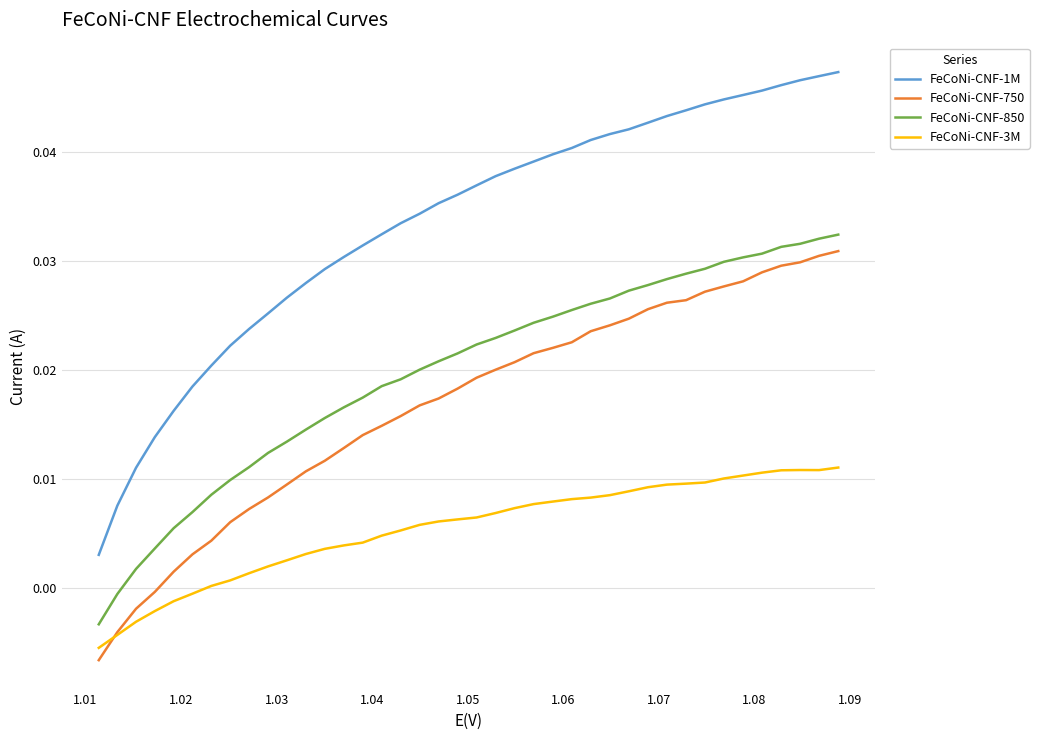

True or false: FeCoNi-CNF-750 and FeCoNi-CNF-850 cross at least once.

False